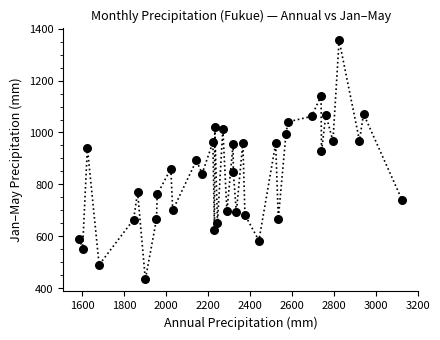

What is the range of X values (max minus min)?

1539.0